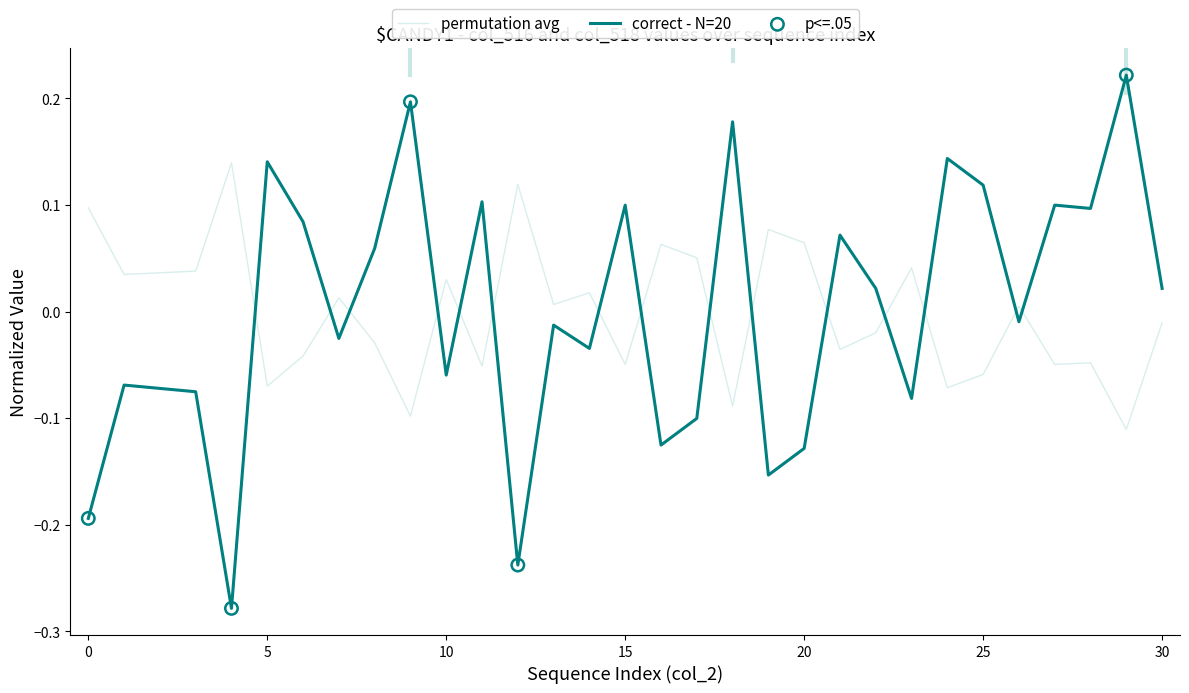

Which series has the largest range (max minus min)?

correct - N=20